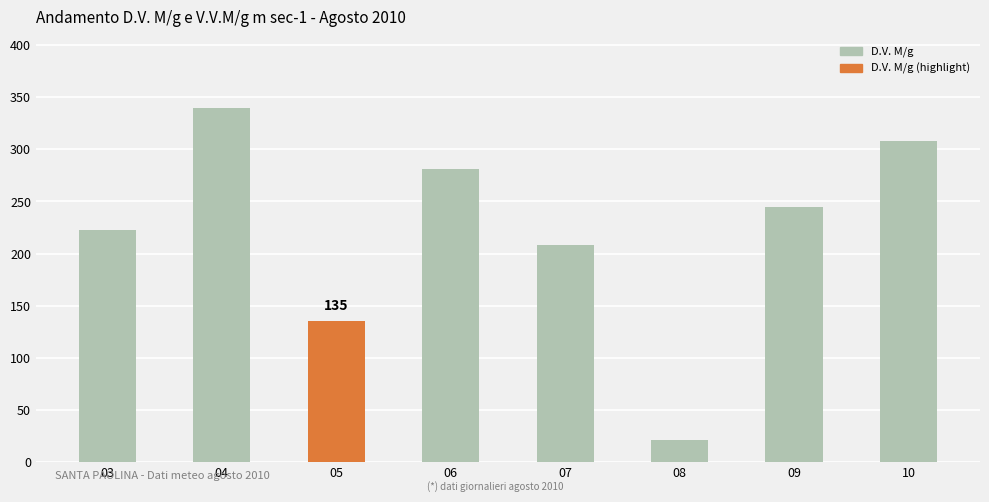

Is it true that the value at 05 is 135?

True